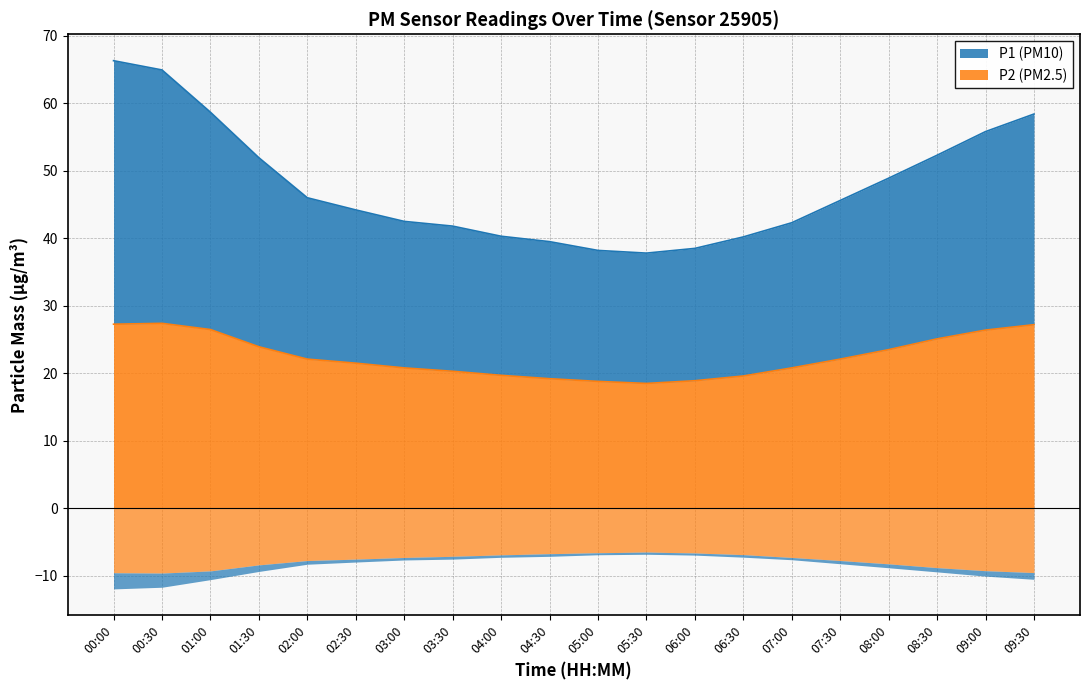

At which label does P2 first exceed 22?

00:00